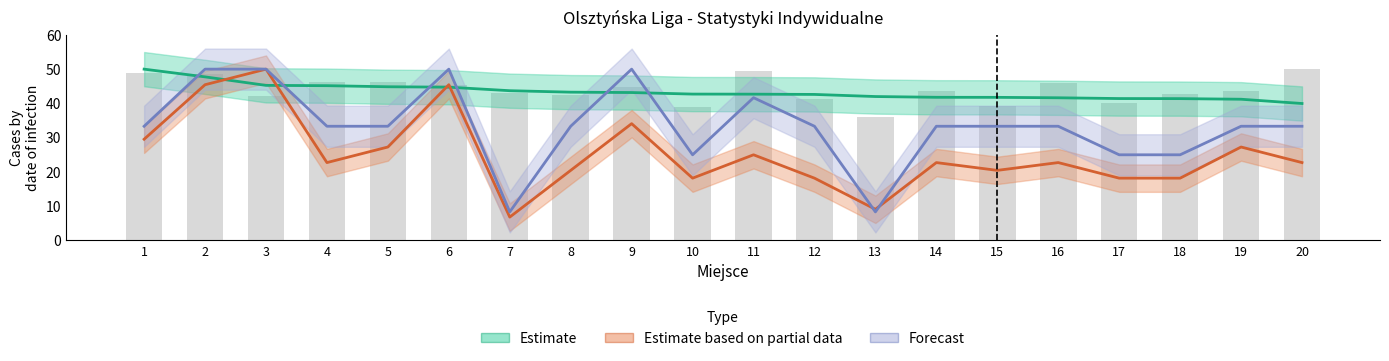

Reading left to right, list all the values displayed in this chart.

1=48.8	2=48.6	3=42.2	4=46.3	5=46.1	6=45.5	7=43.1	8=42.4	9=44.9	10=39.0	11=49.6	12=41.4	13=35.9	14=43.7	15=39.2	16=45.9	17=40.0	18=42.7	19=43.7	20=50.0